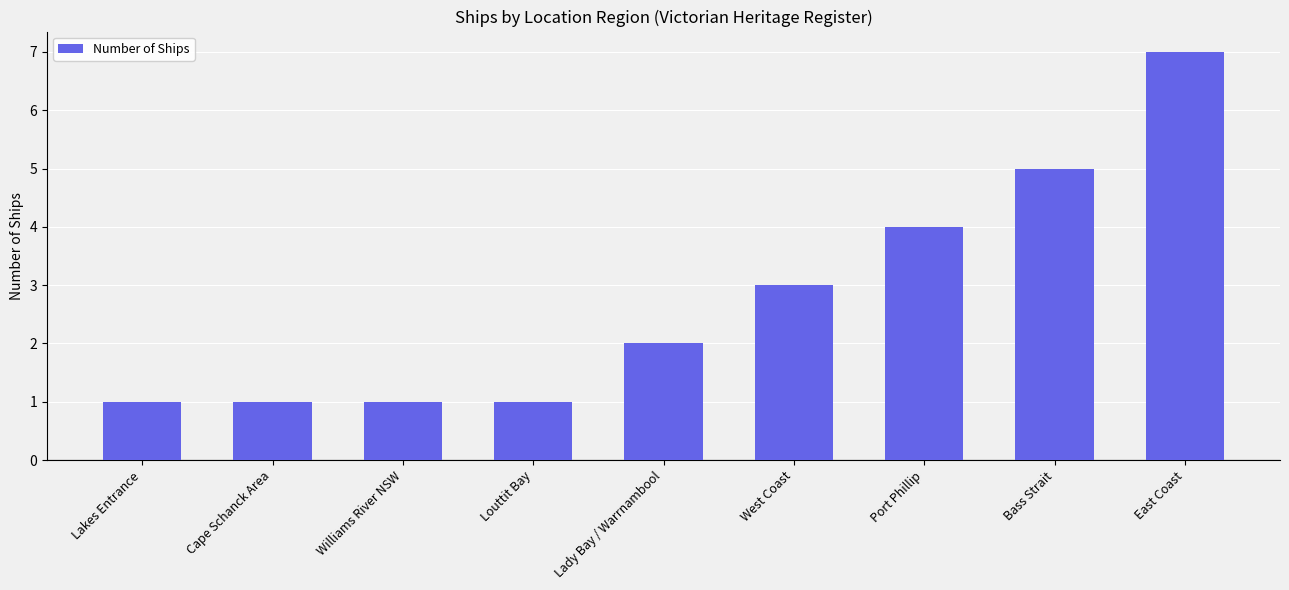

What is the label of the 3rd bar from the right?

Port Phillip